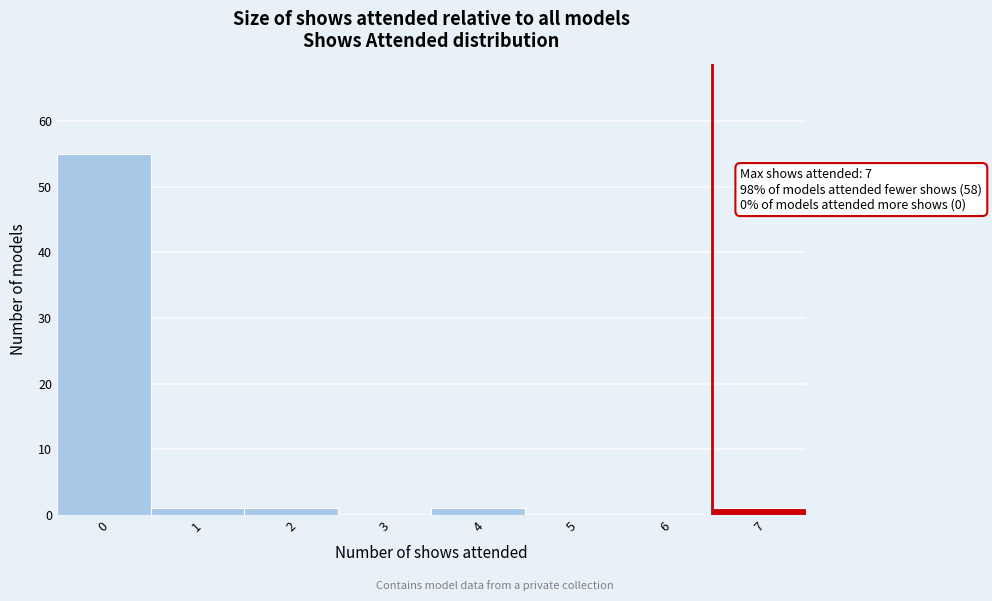

Reading right to left, transcribe all the data shown in this chart.

7=1	6=0	5=0	4=1	3=0	2=1	1=1	0=55